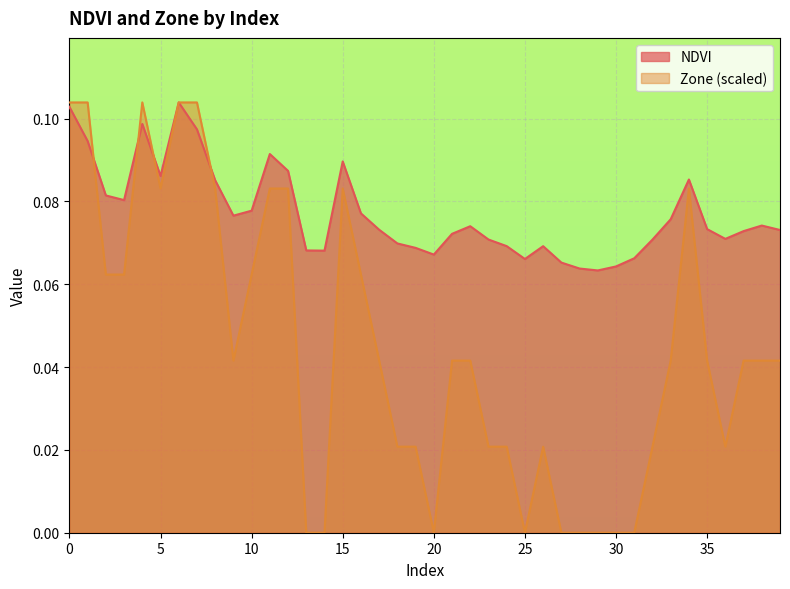

List the series in order of their peak value, highest first.

NDVI, Zone